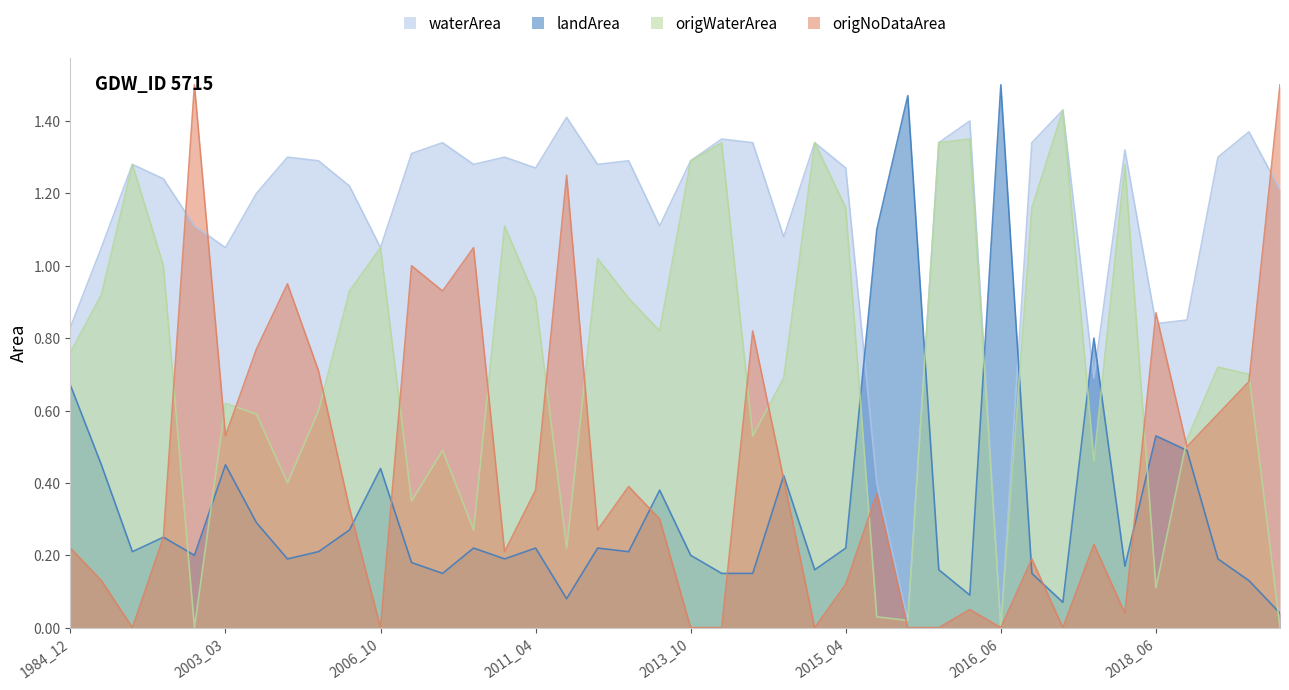

What is the value of the origWaterArea point at the 32nd from the left?

1.2